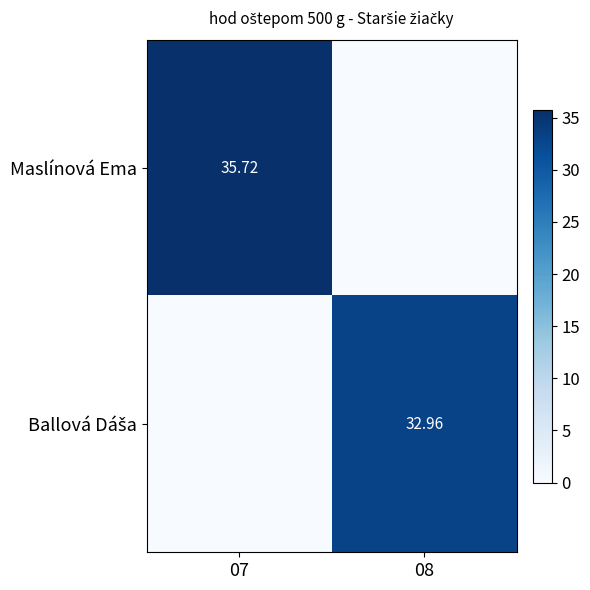

What is the total value across all series at 08?

33.0